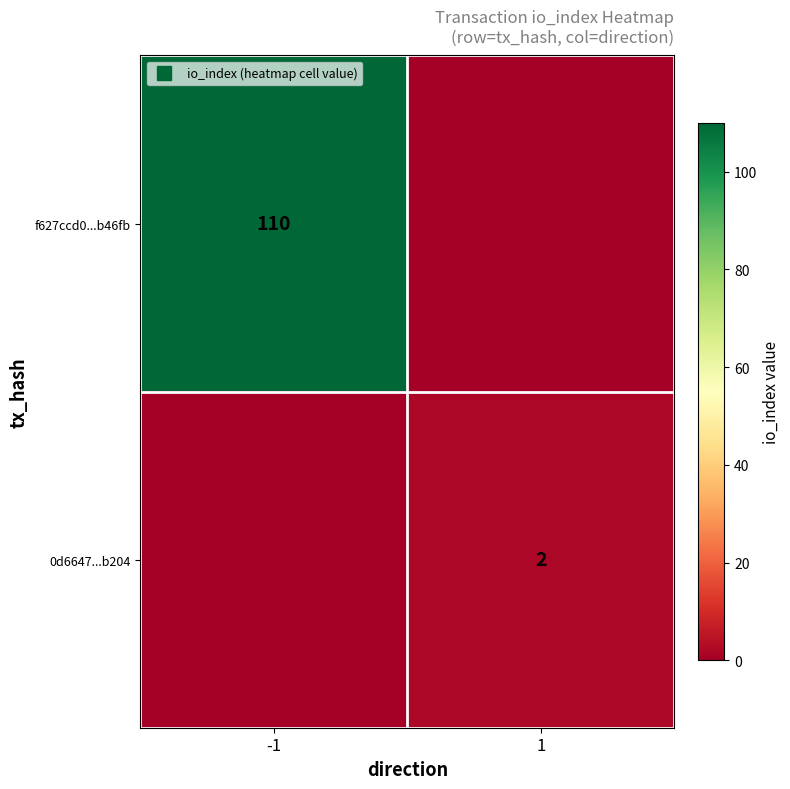

At how many categories does at least one series exceed 53?

1